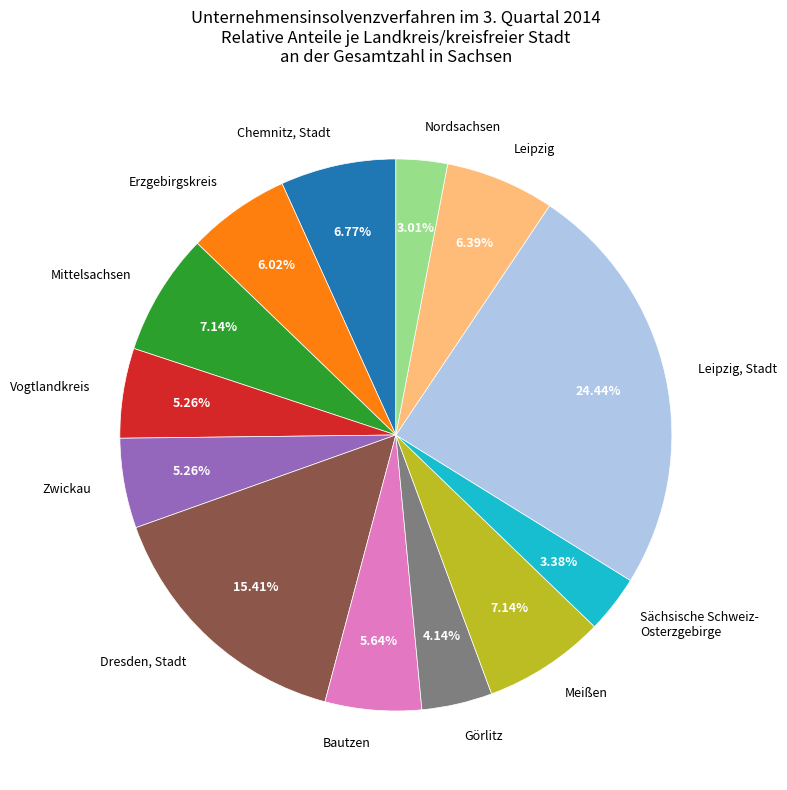

Does any single category account for the majority?

No